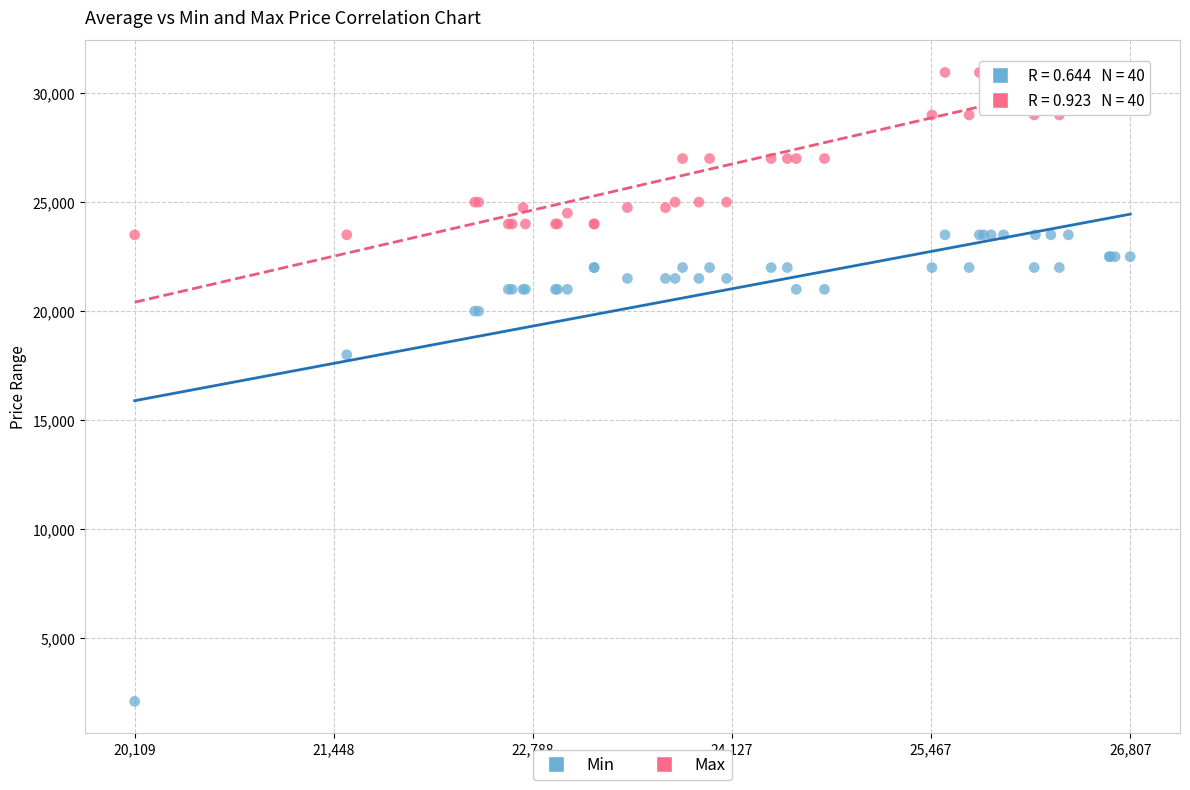

In the Min series, what Y value is closest to 12800?

18000